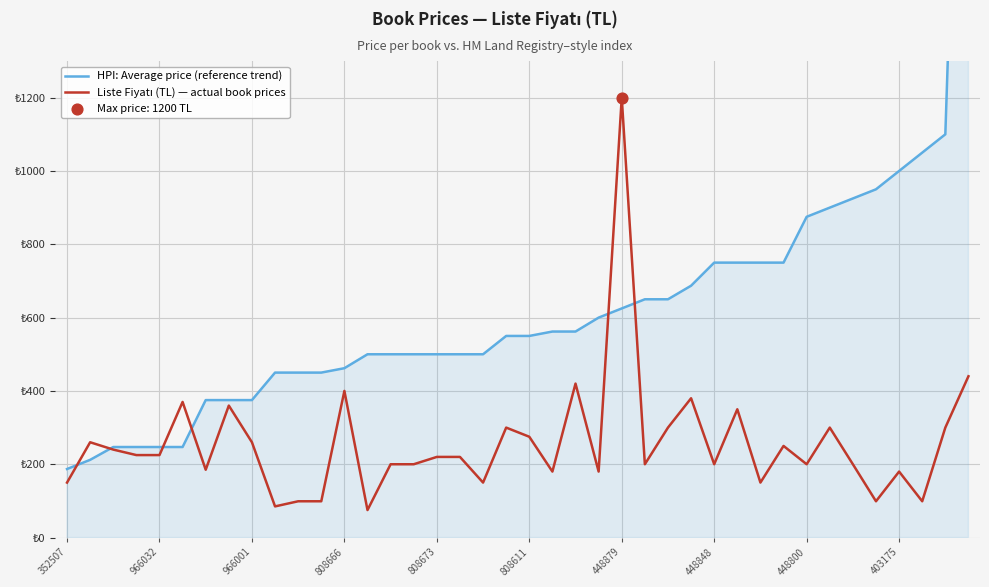

Which series reaches the minimum Y coordinate?

Liste Fiyatı (TL) — actual book prices